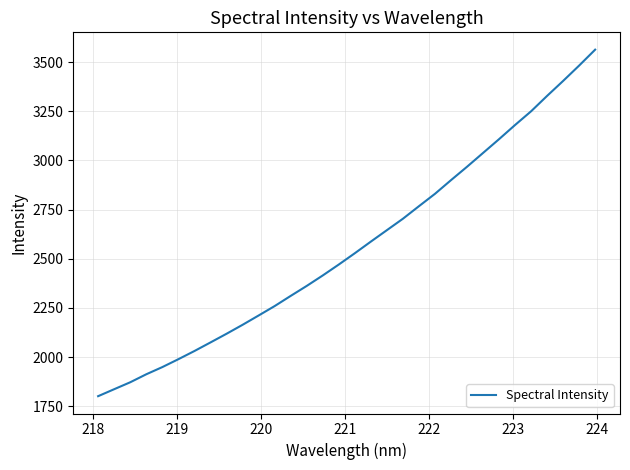

What is the smallest value displayed?

1801.2